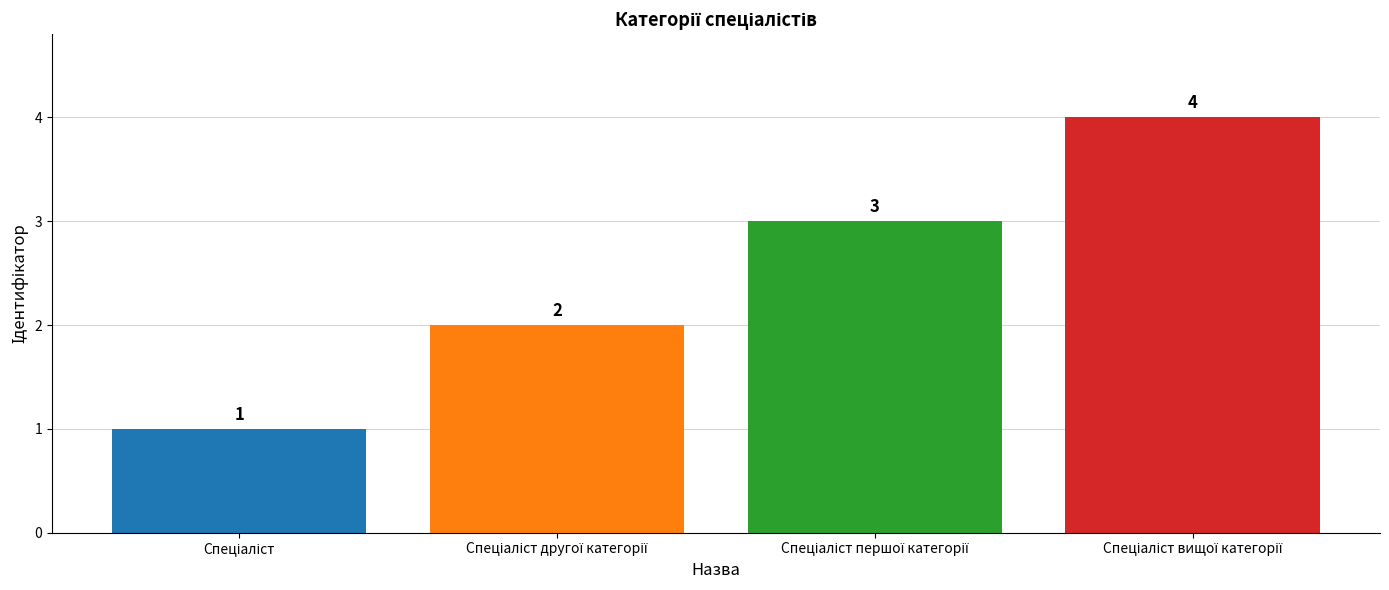

What is the sum of all values?

10